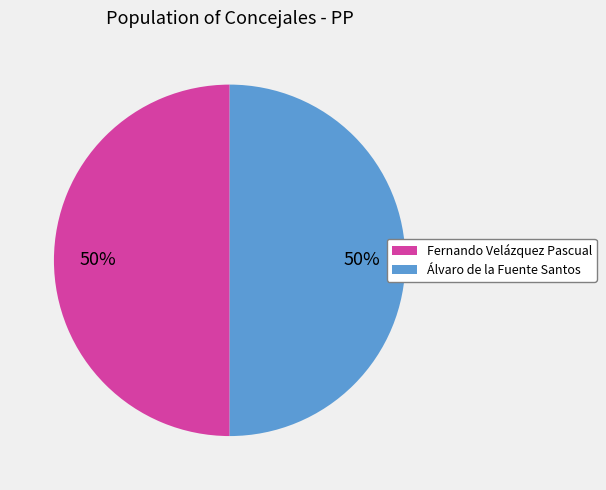

What is the ratio of the value at Álvaro de la Fuente Santos to the value at Fernando Velázquez Pascual?

1.0